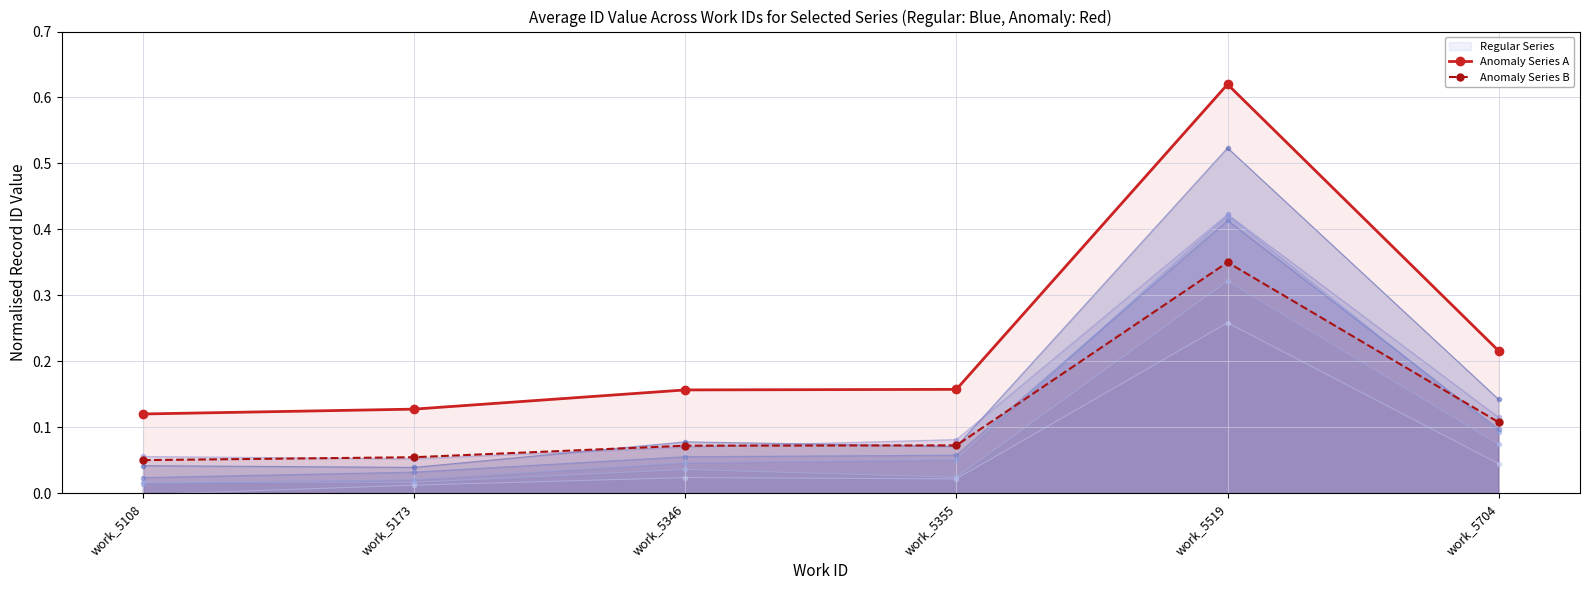

At which category does the chart reach its minimum across all series?

work_5108